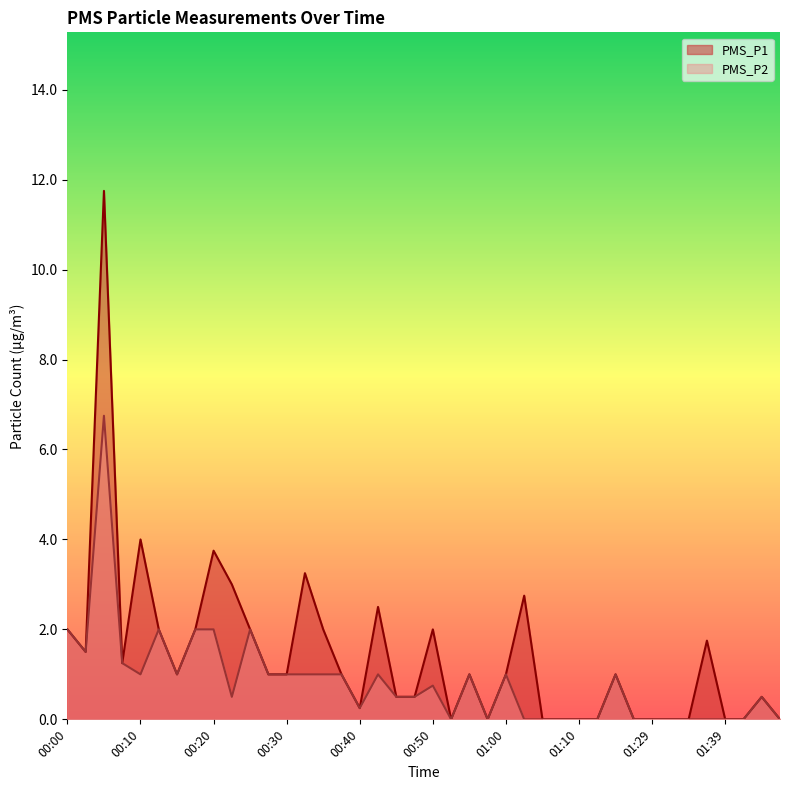

What is the label of the 31st point from the right?

00:22